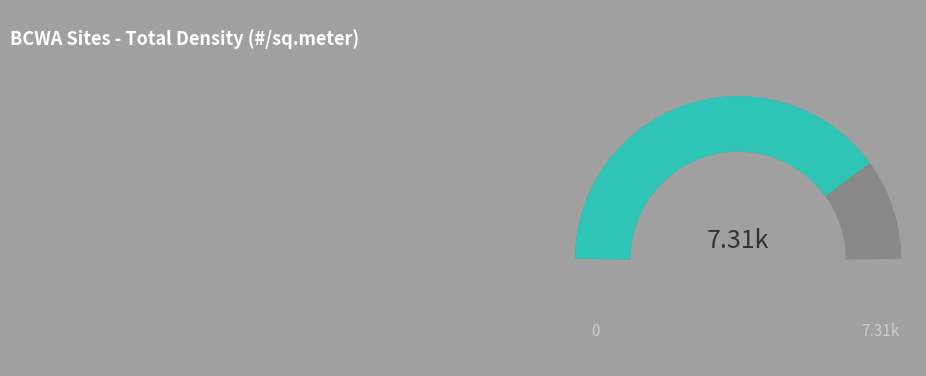

How much of the chart is everything except 12?

96.1%